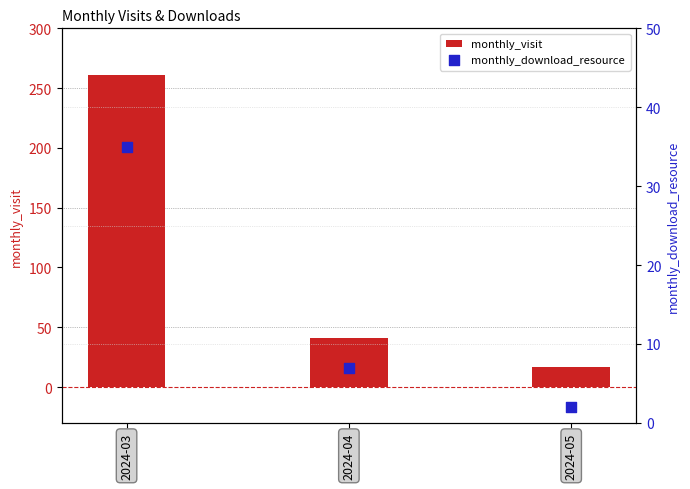

What are all the series names shown in the legend?

monthly_visit, monthly_download_resource